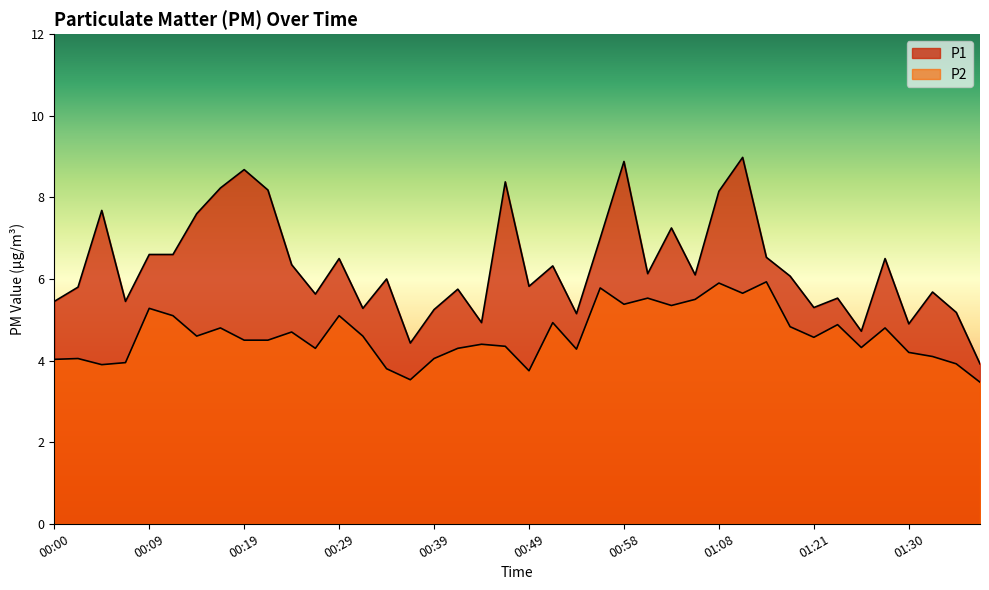

At how many categories does at least one series exceed 8?

7